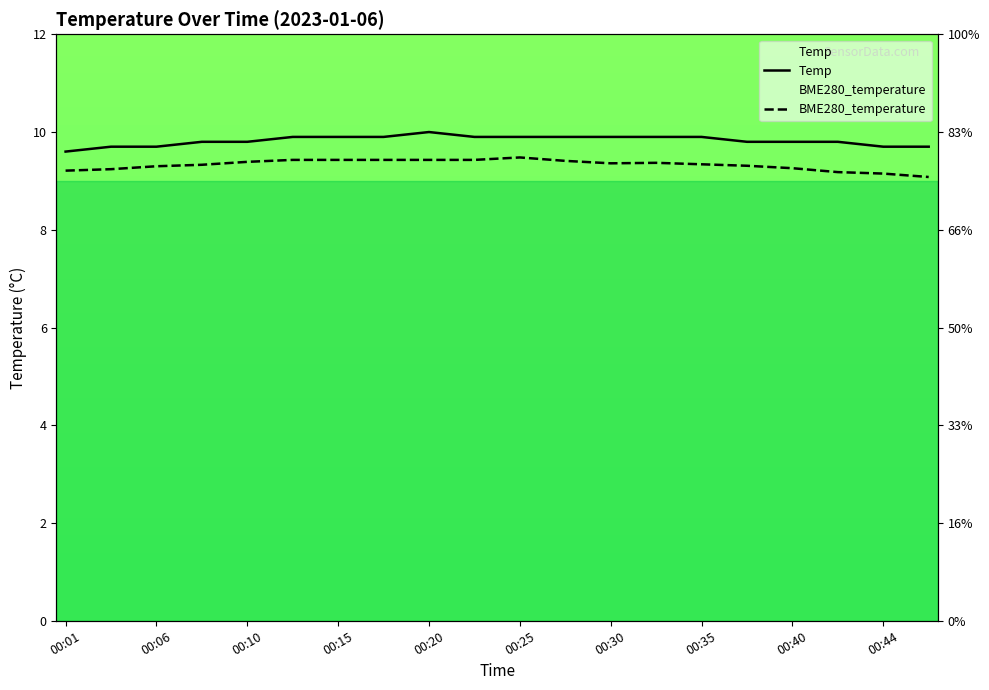

What is the maximum value for BME280_temperature?

9.5